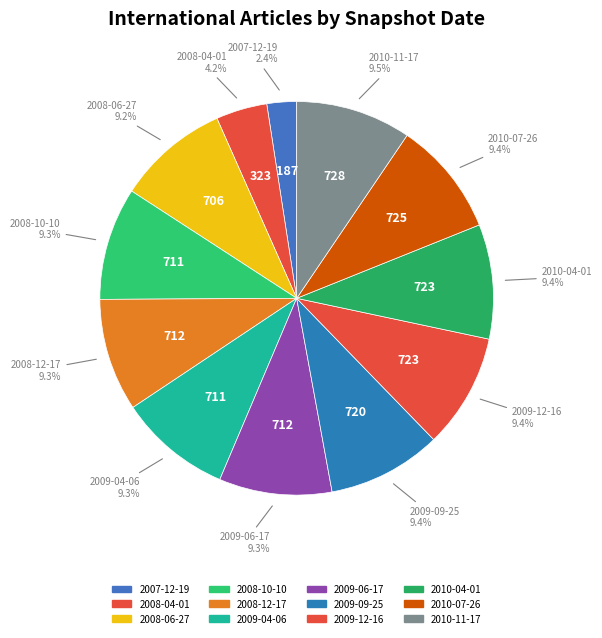

What is the smallest slice in the pie chart?

2007-12-19